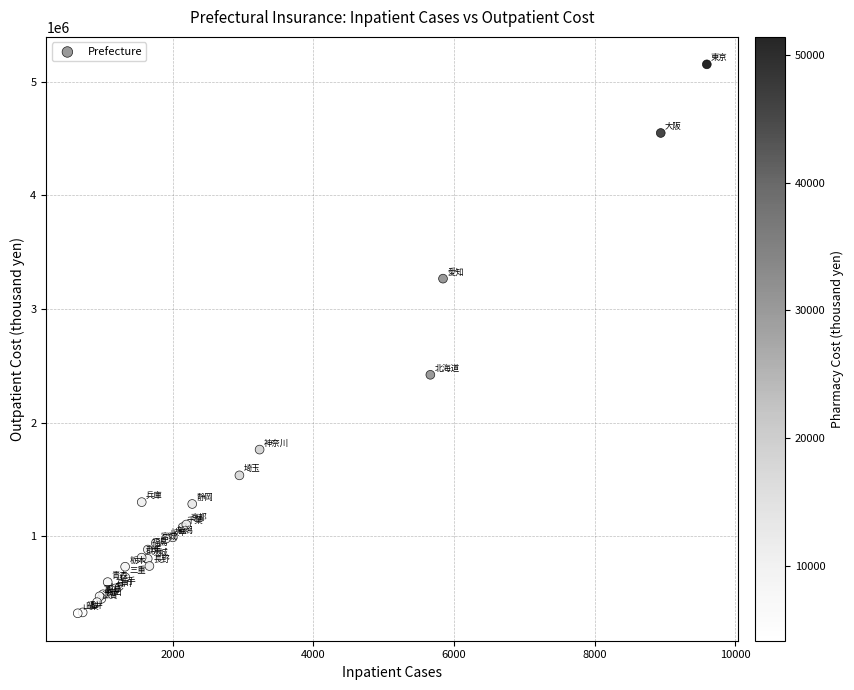

What Y value in the scatter plot is closest to 2738097?

2421328.1